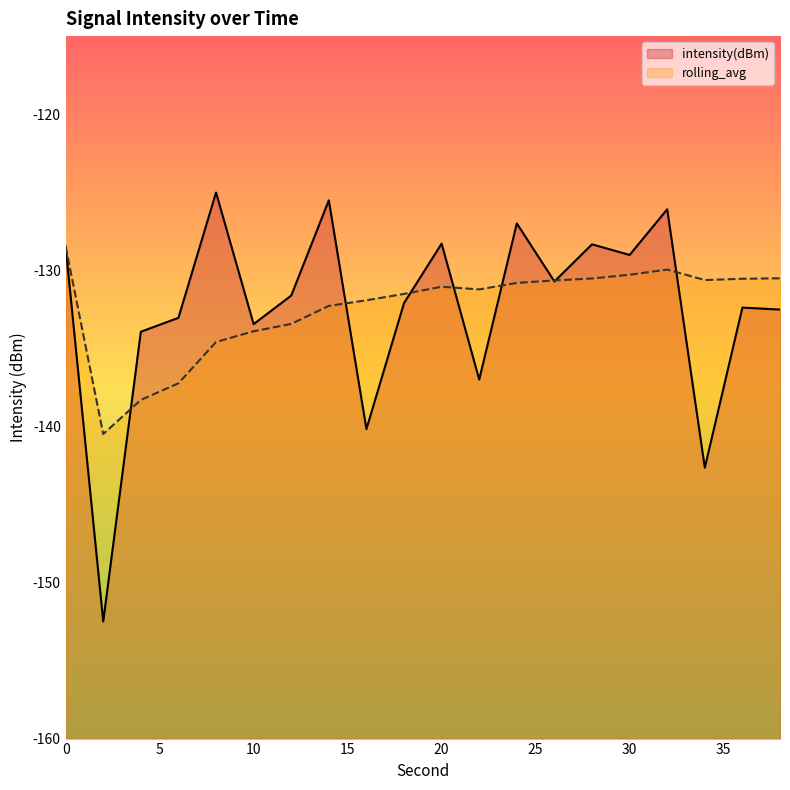

The intensity(dBm) series shows -224.6 at 8. True or false?

False